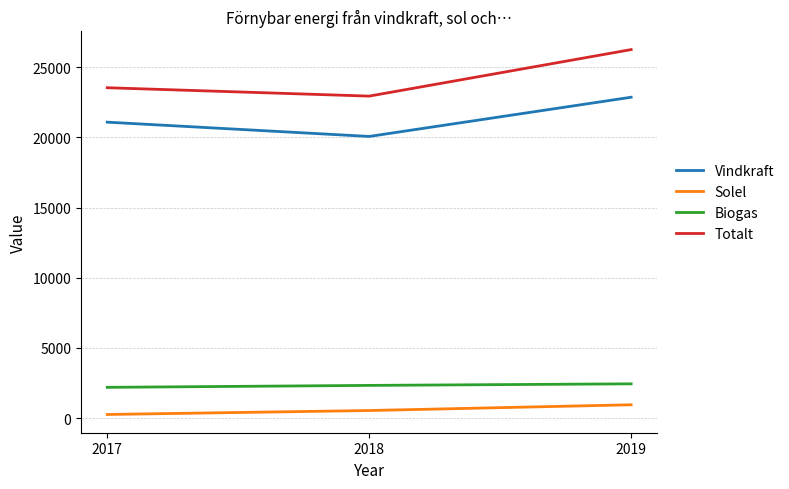

Rank the series at 2018 from highest to lowest value.

Totalt, Vindkraft, Biogas, Solel